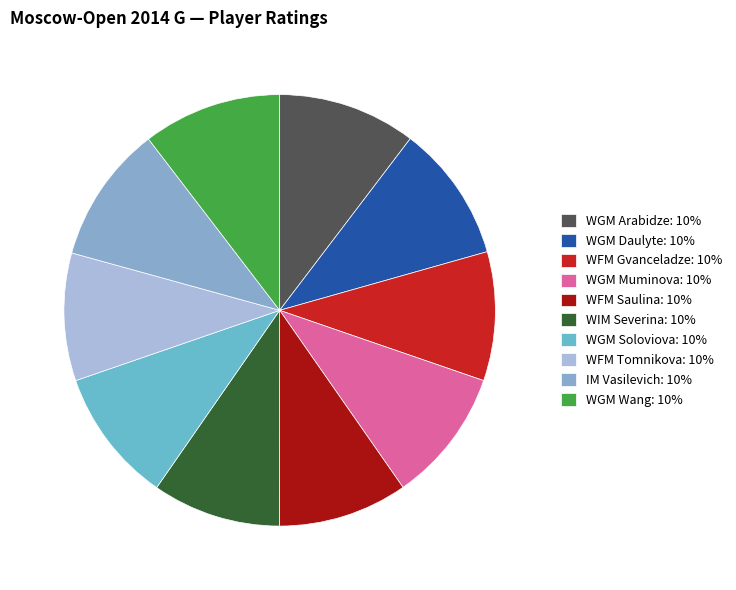

Which has a higher value, WGM Soloviova or WFM Saulina?

WGM Soloviova